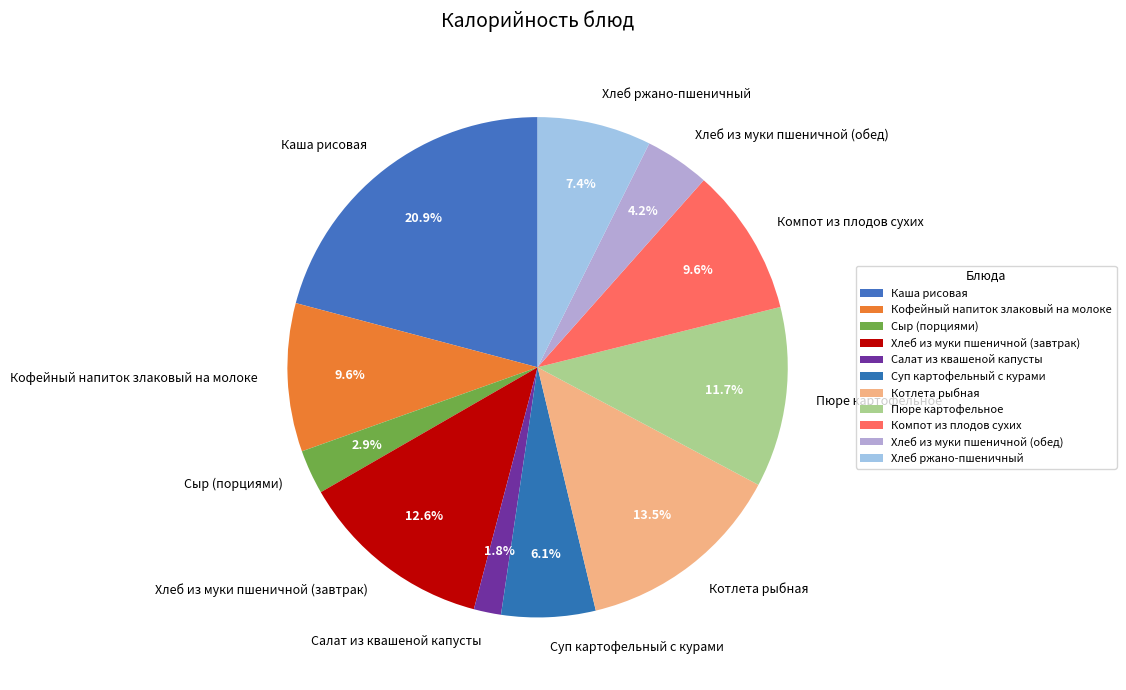

Does any single category account for the majority?

No